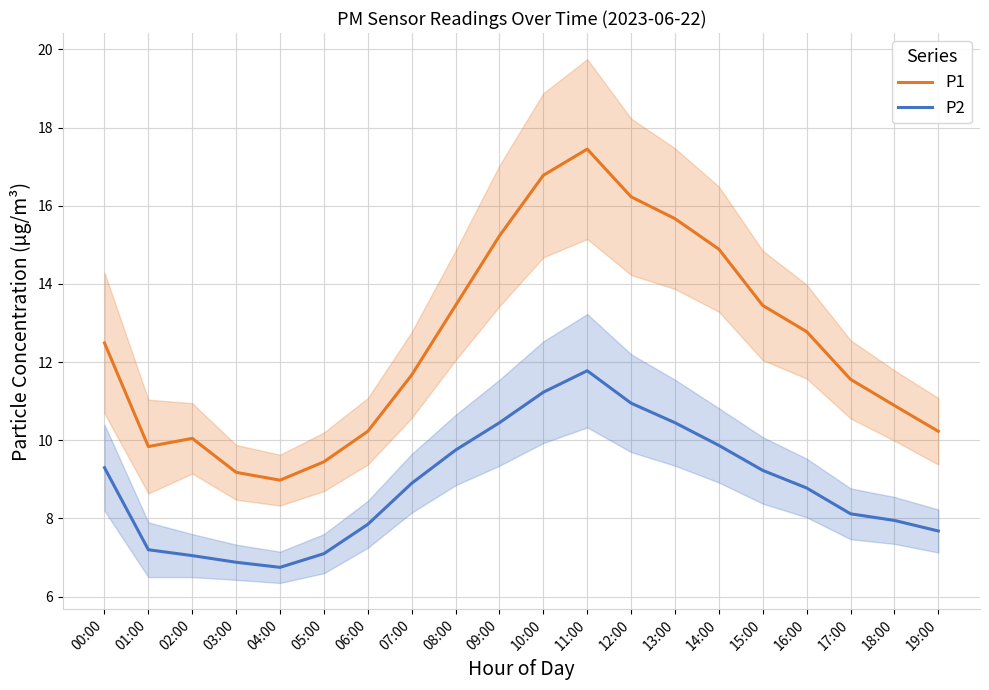

What is the difference between the P1 values at 05:00 and 08:00?

4.0